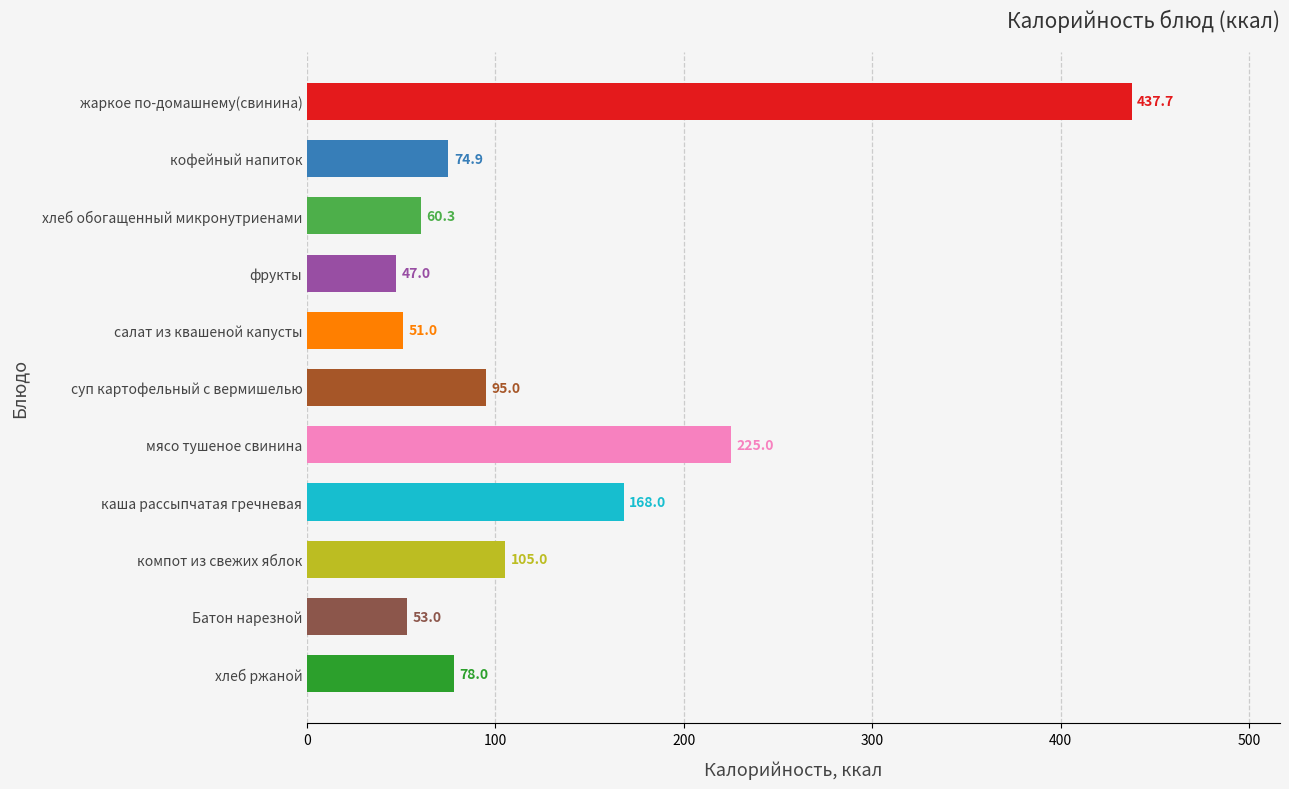

What is the change in value from фрукты to каша рассыпчатая гречневая?

+121.0